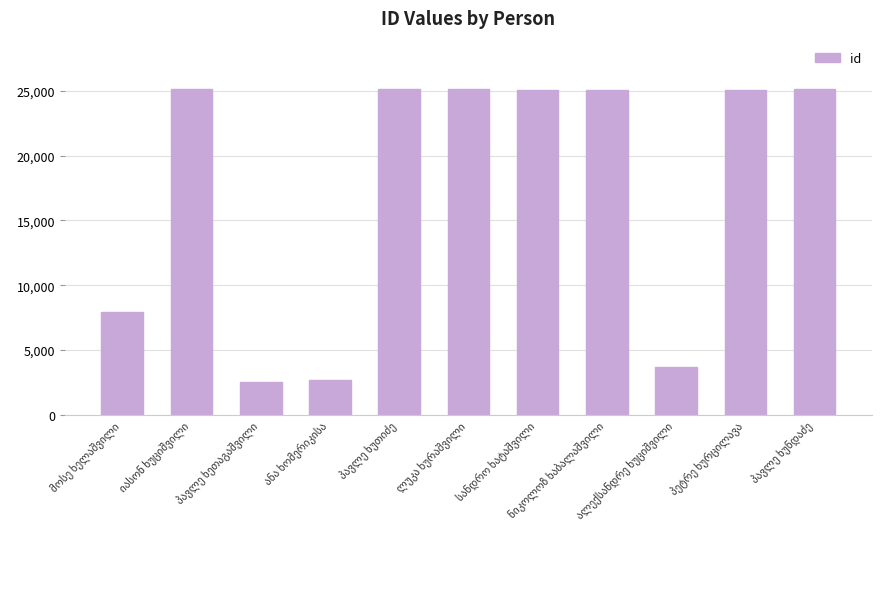

What is the value of the 10th bar from the left?

25101